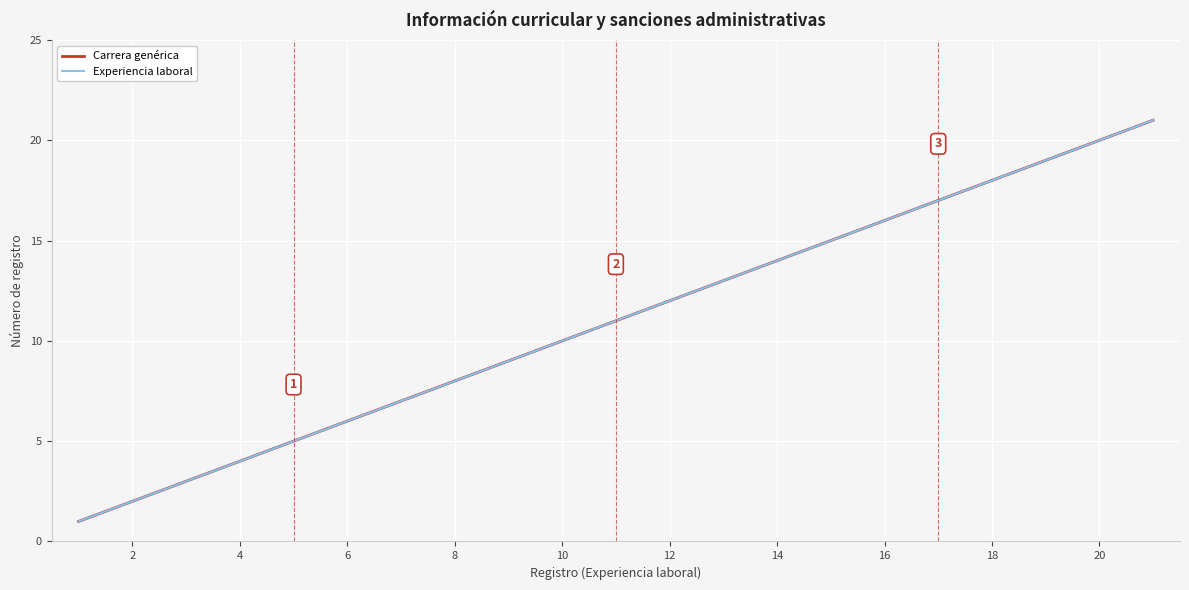

Is this an area chart (filled region under the line)?

No